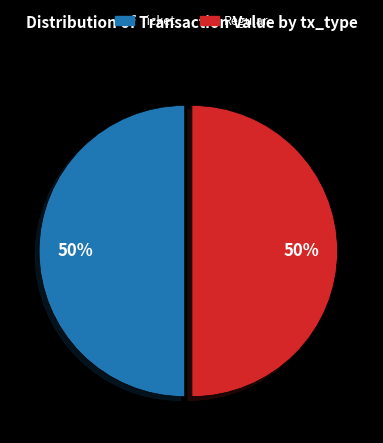

Count the number of slices in the pie.

2